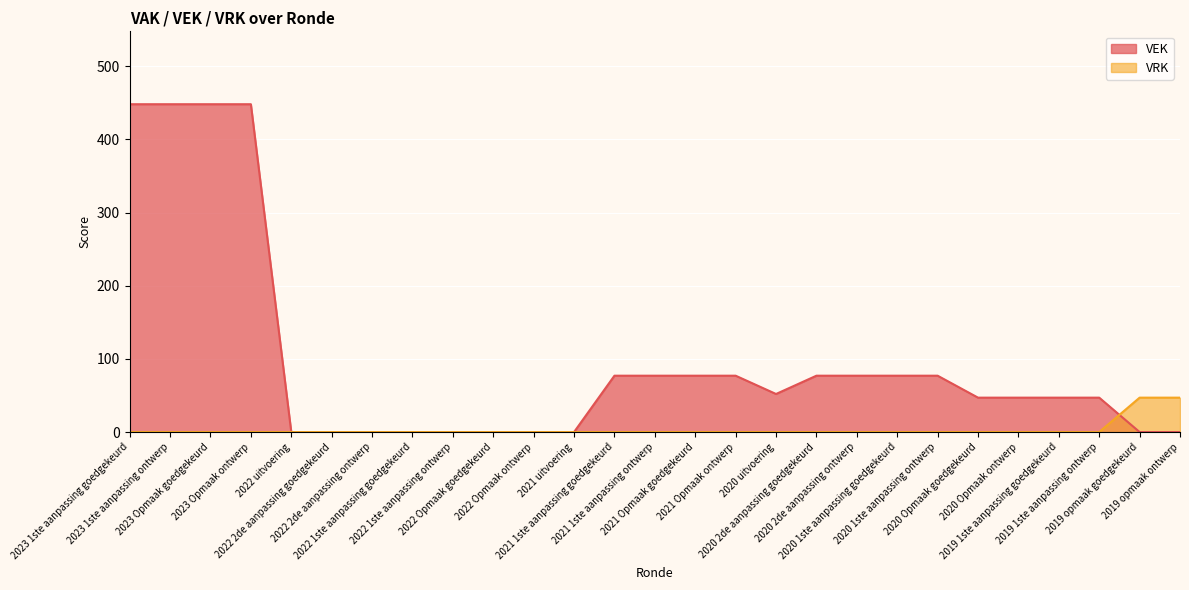

At which label is VEK closest to 224?

2021 1ste aanpassing goedgekeurd